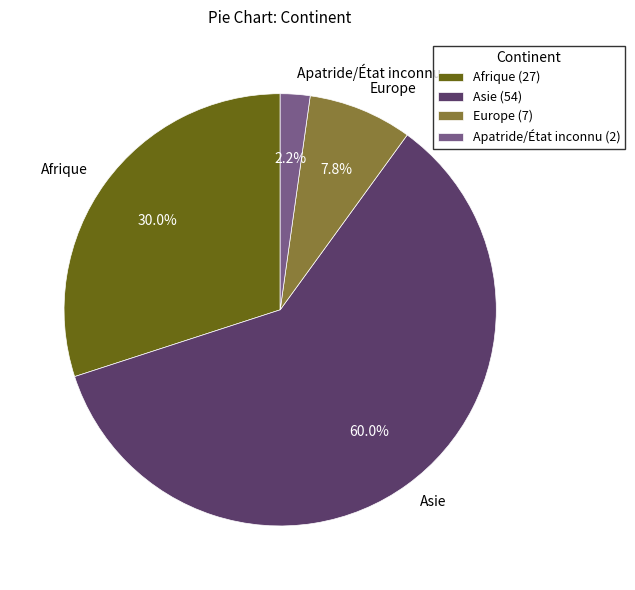

Between Europe and Asie, which is larger?

Asie